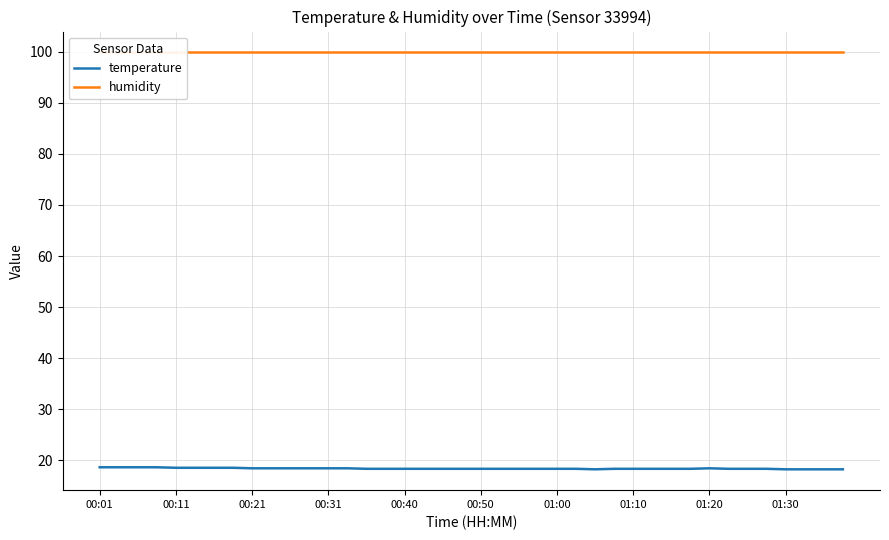

What is the value of the temperature point at the 8th from the left?

18.5